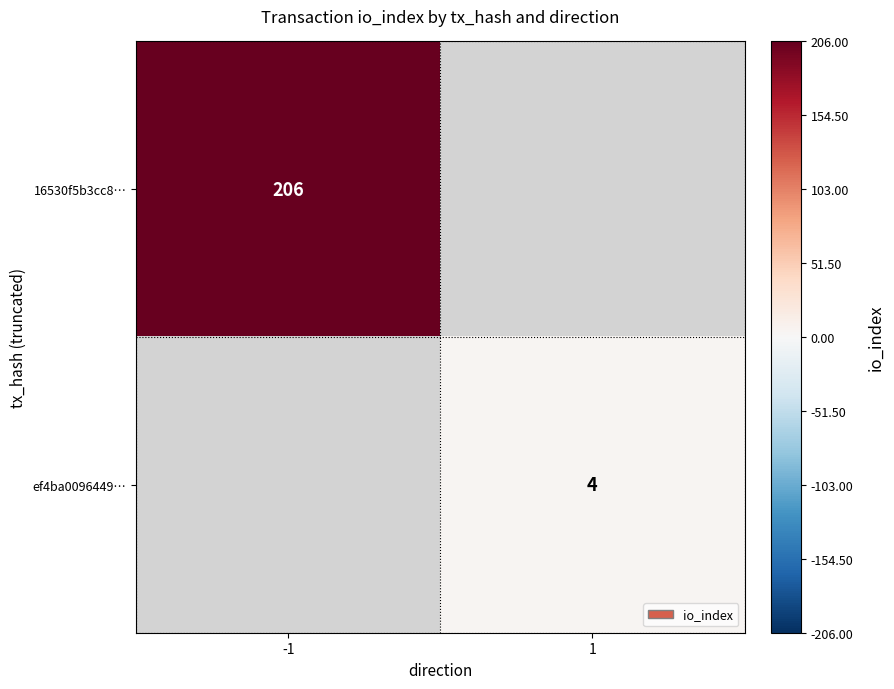

At which category does the chart reach its peak across all series?

-1